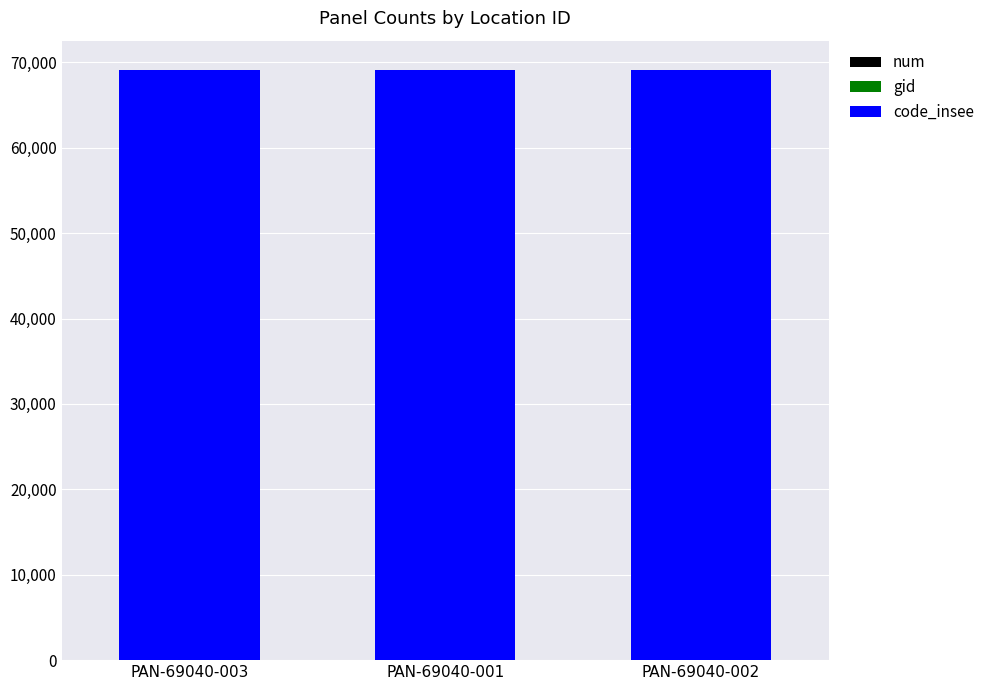

Are the bars grouped side by side (vs. stacked)?

No